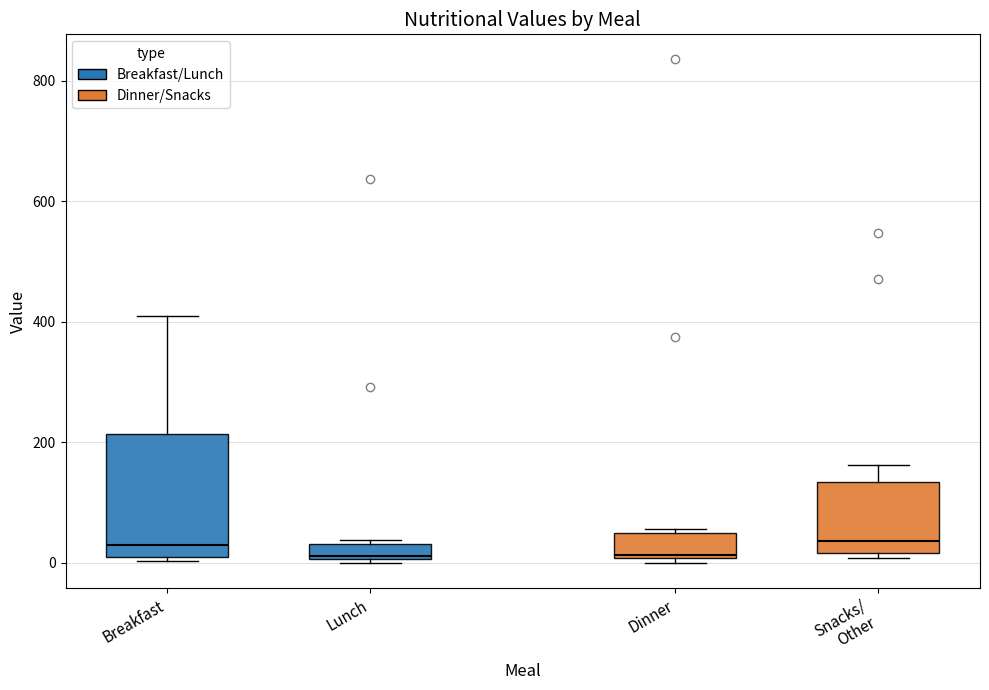

Comparing the boxes themselves (not the whiskers), which one is the tallest?

Breakfast